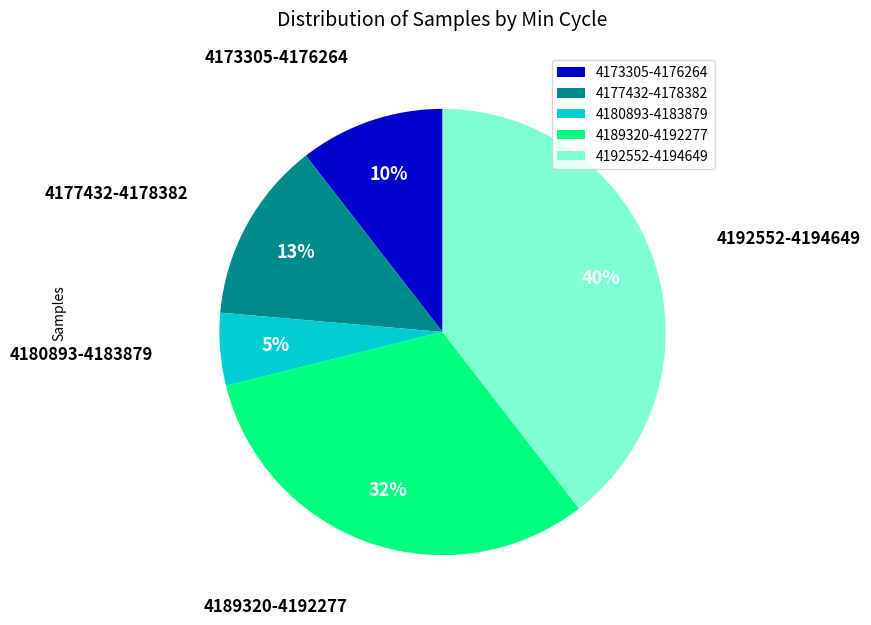

Is there a majority slice in this chart?

No